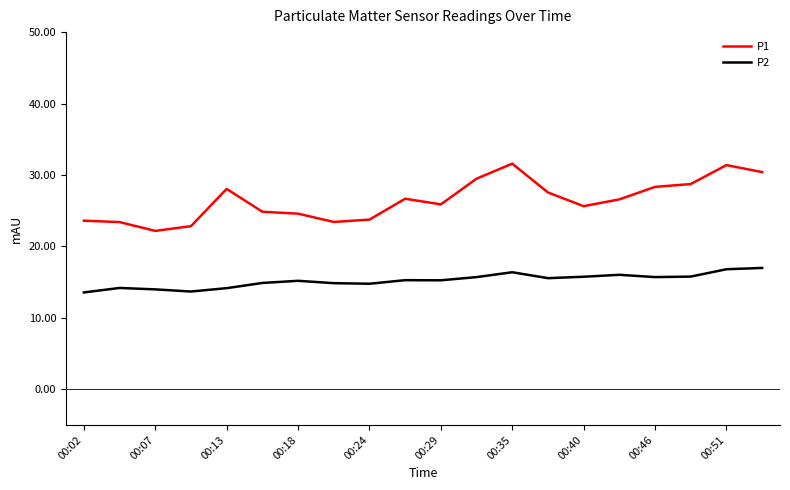

Which series has the largest total across all categories?

P1